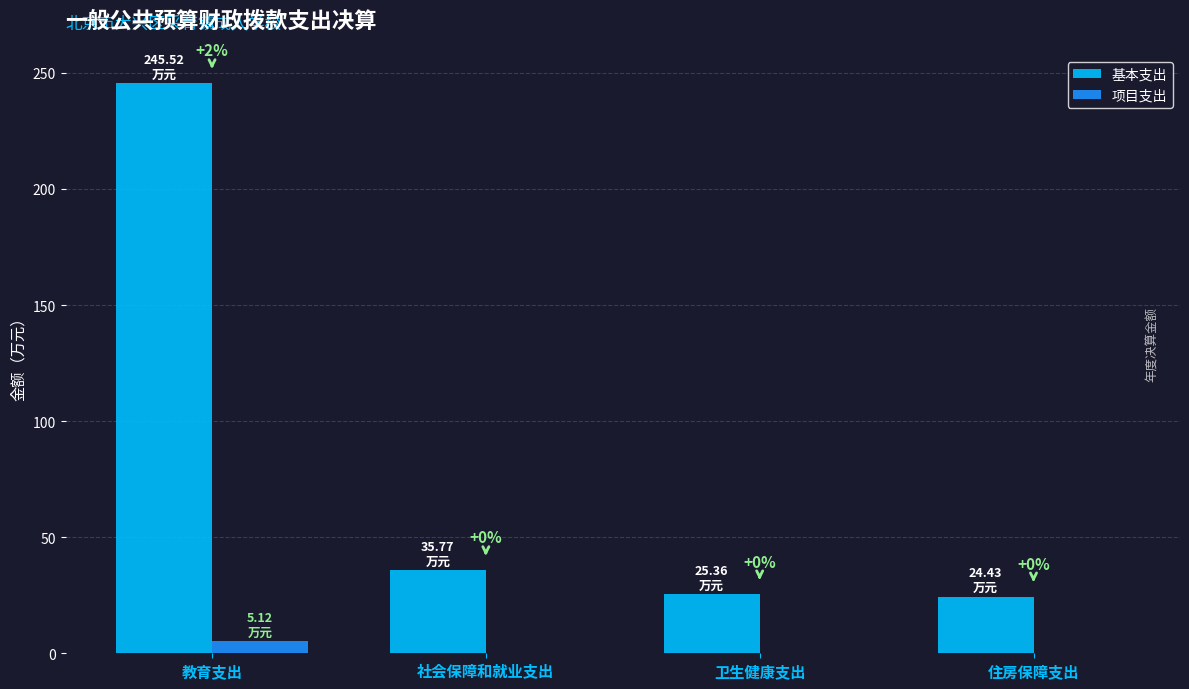

At which category is the sum across all series the highest?

教育支出